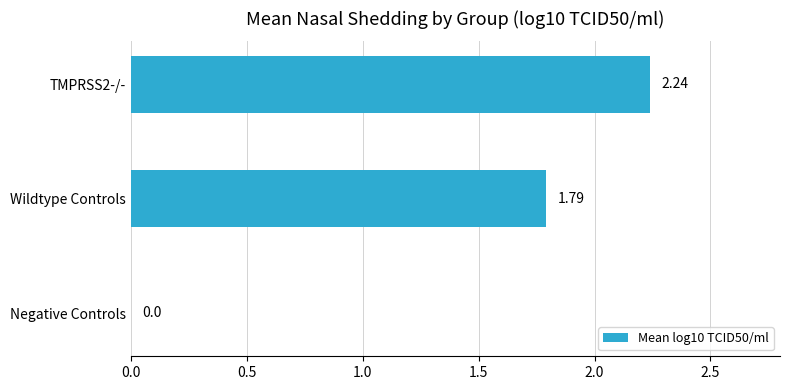

At which label is the value closest to 1?

Wildtype Controls